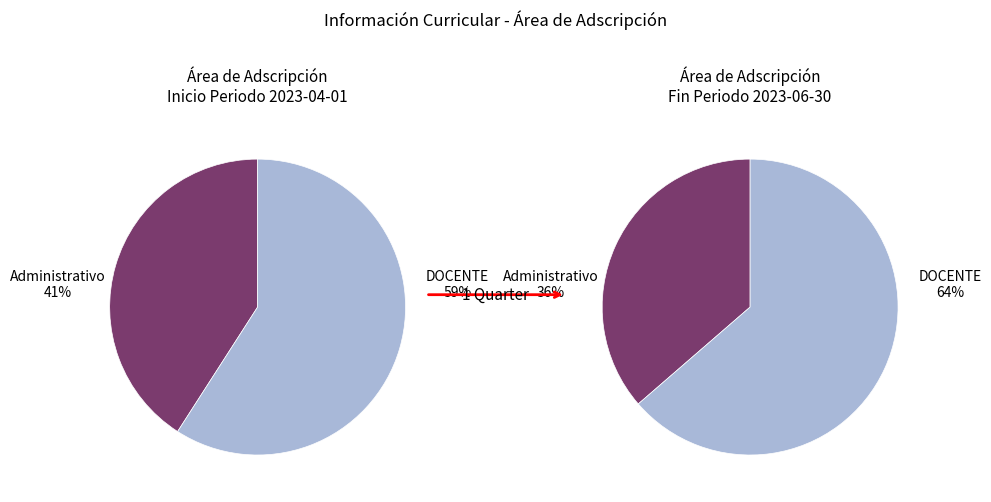

True or false: DOCENTE accounts for 68% of the total.

False